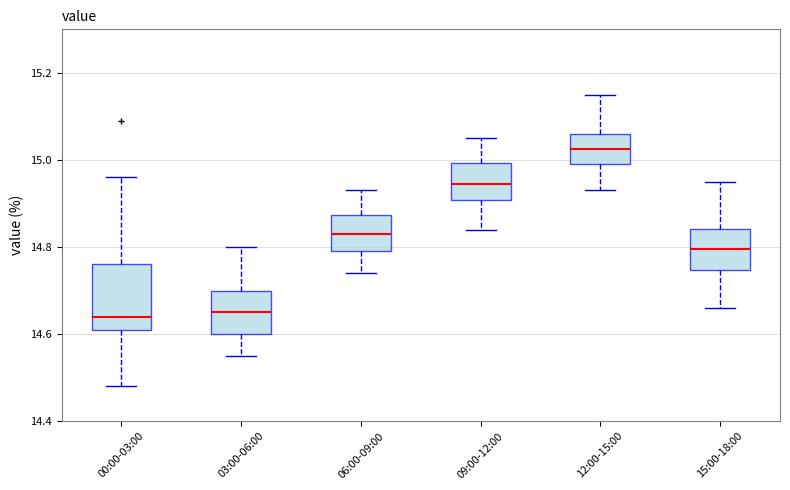

Which box has the highest median line?

12:00-15:00